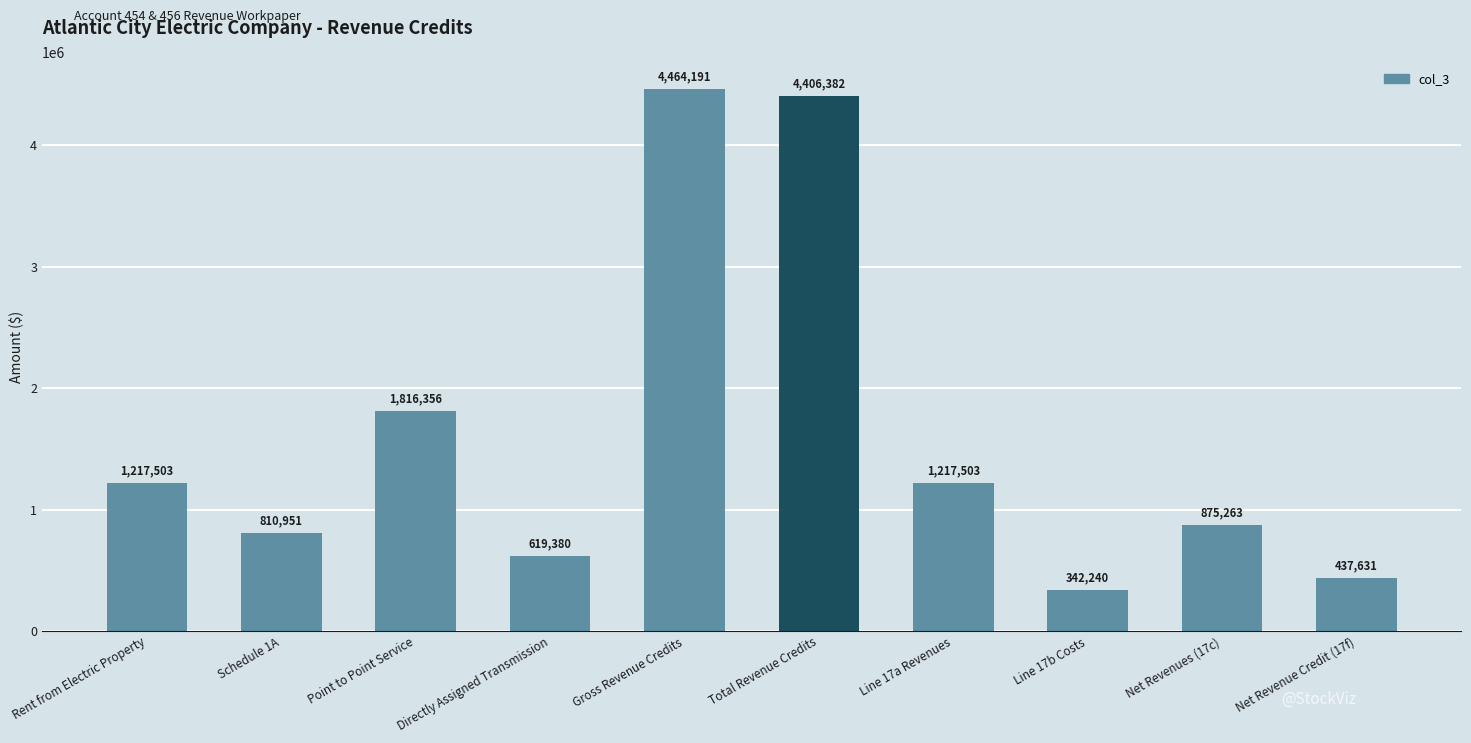

What is the label of the 5th bar from the right?

Total Revenue Credits